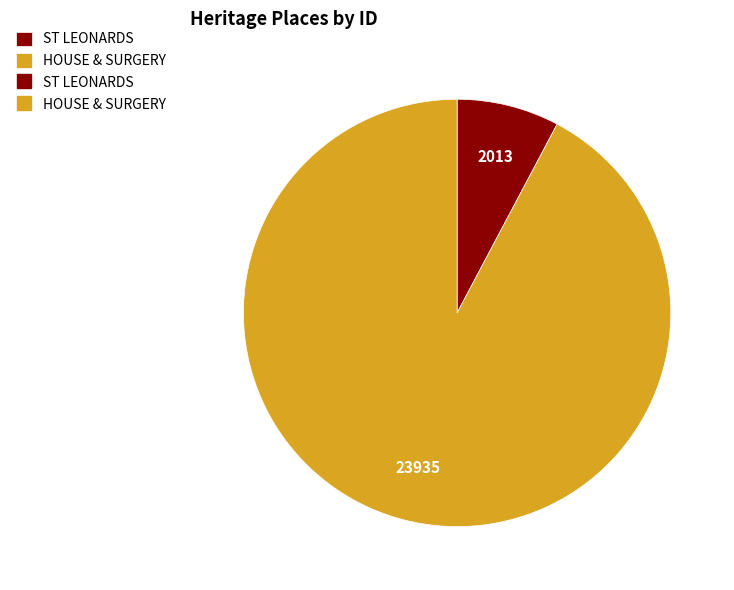

Does any single category account for the majority?

Yes